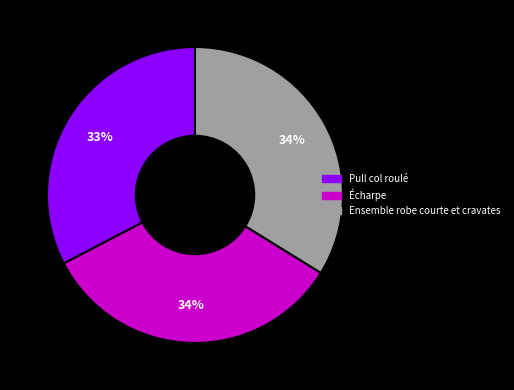

How many slices are in this pie chart?

3